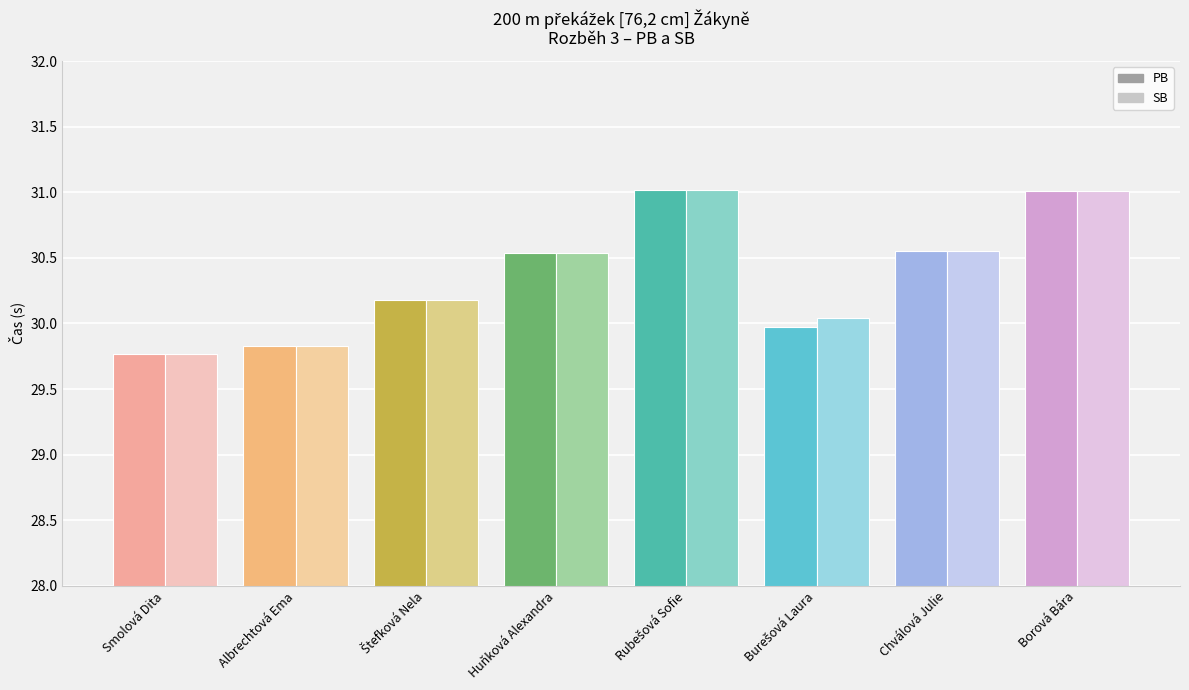

How many data points in PB are above 30?

5